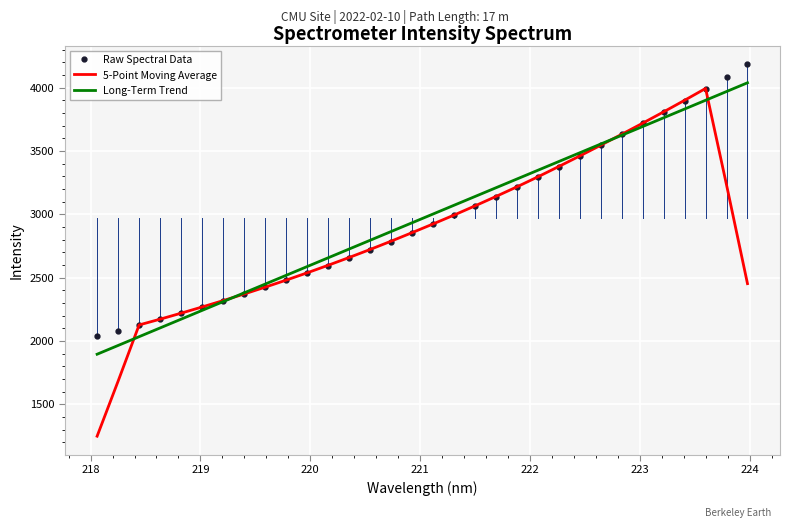

Which series has the widest spread of values?

5-Point Moving Average